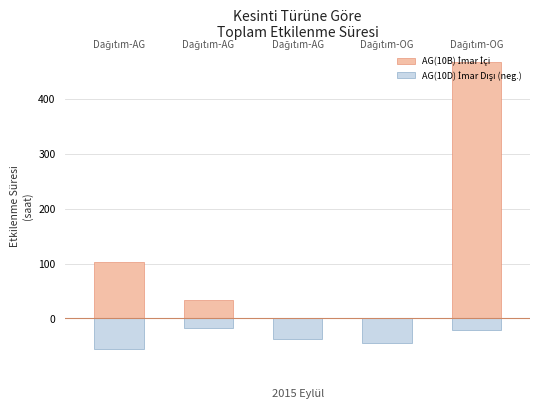

Does the chart contain any negative values?

Yes